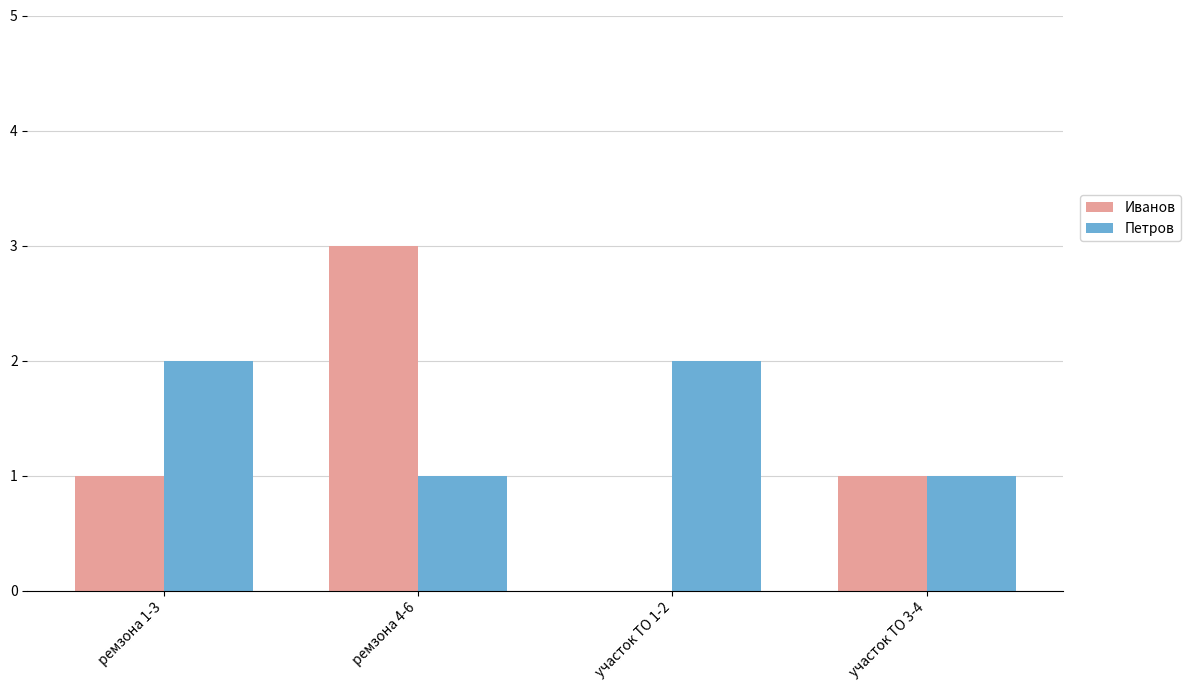

True or false: Иванов has a value of 1 at ремзона 1-3.

True